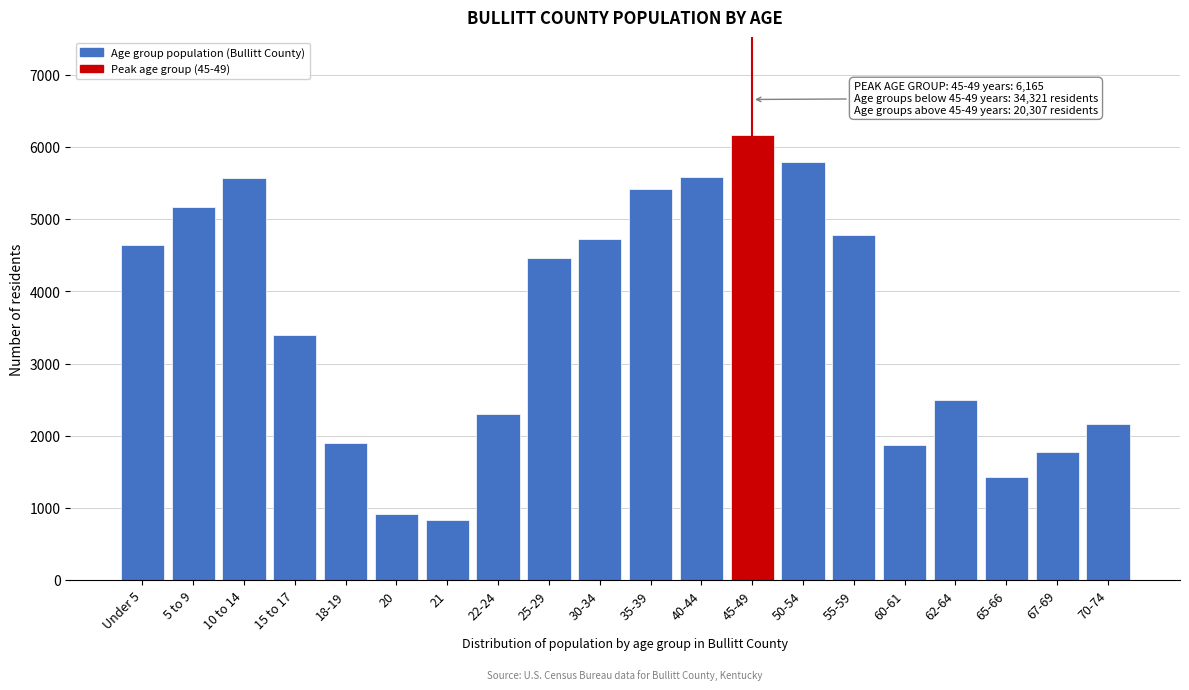

What is the label of the 14th bar from the left?

50-54